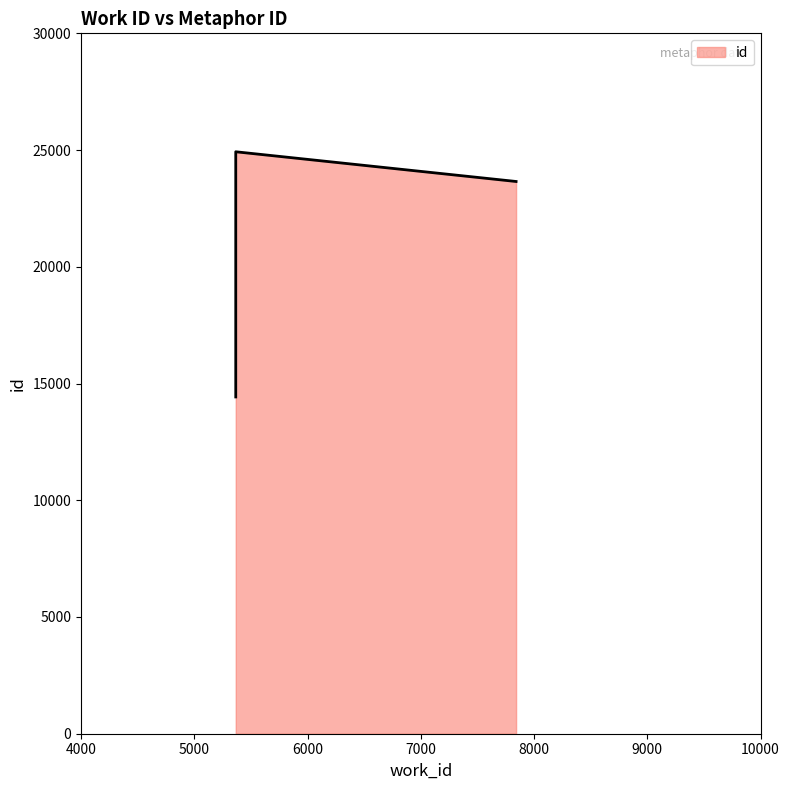

What is the smallest value displayed?

14425